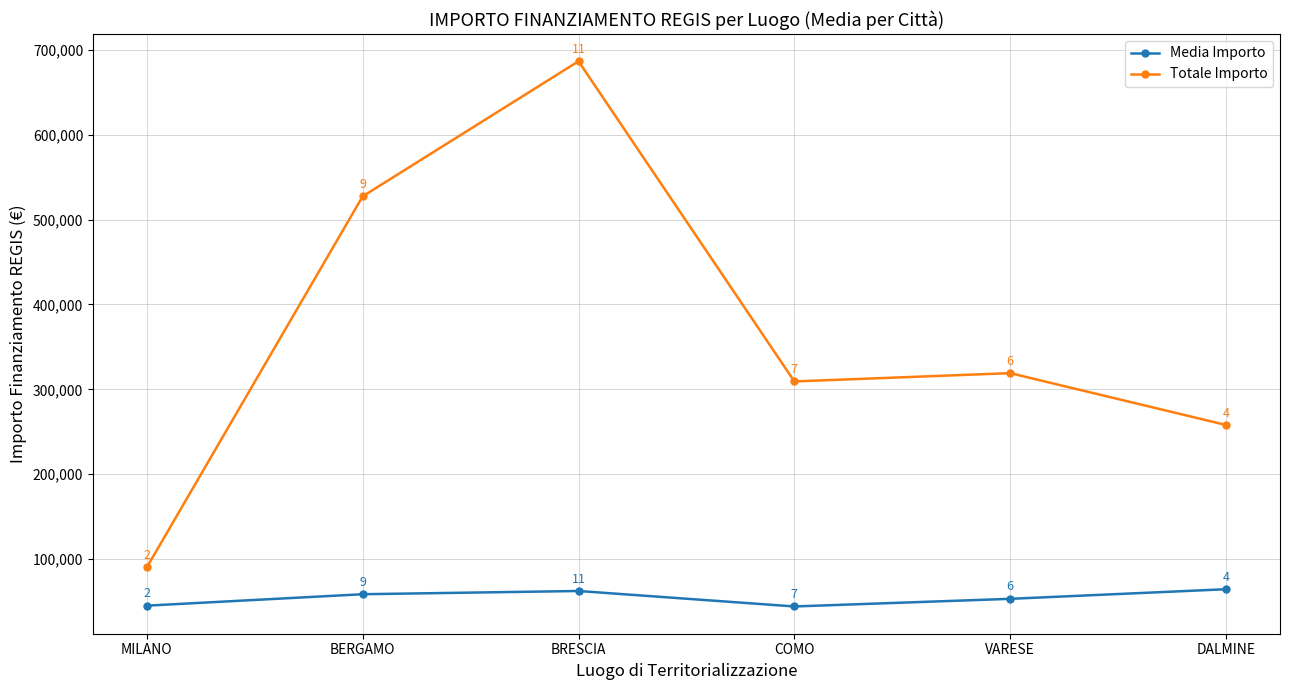

What is the value of the Media Importo point at the 6th from the left?

64496.7